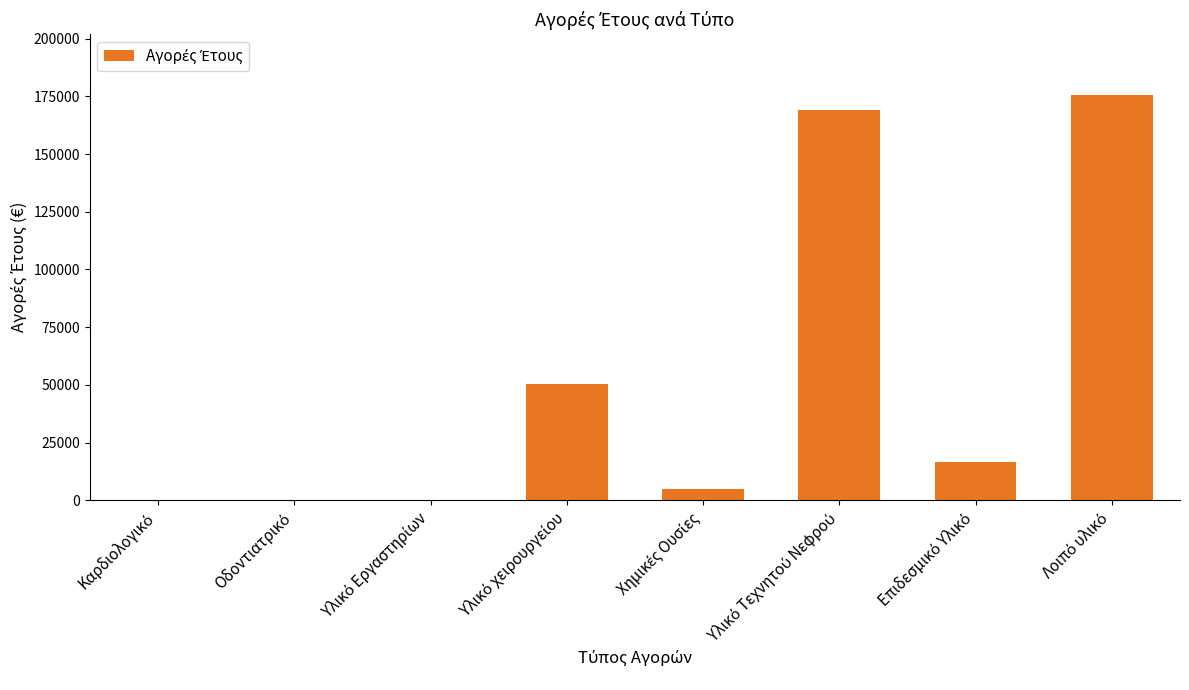

Reading left to right, list all the values displayed in this chart.

0.0	0.0	0.0	50166.1	4923.7	169116.0	16377.3	175630.1